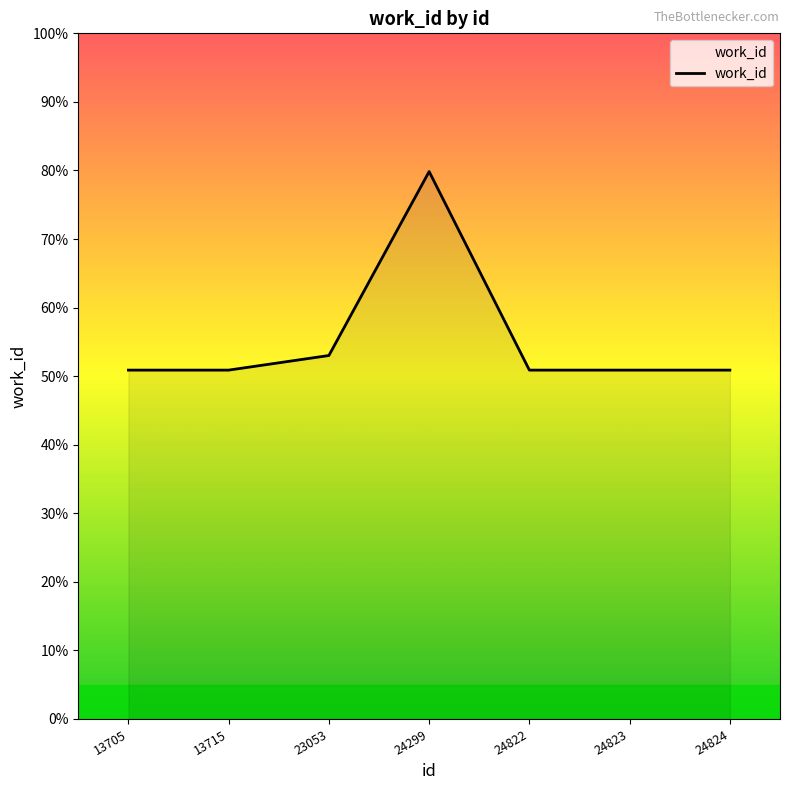

Rank the categories by value from lowest to highest.

13705, 13715, 24822, 24823, 24824, 23053, 24299